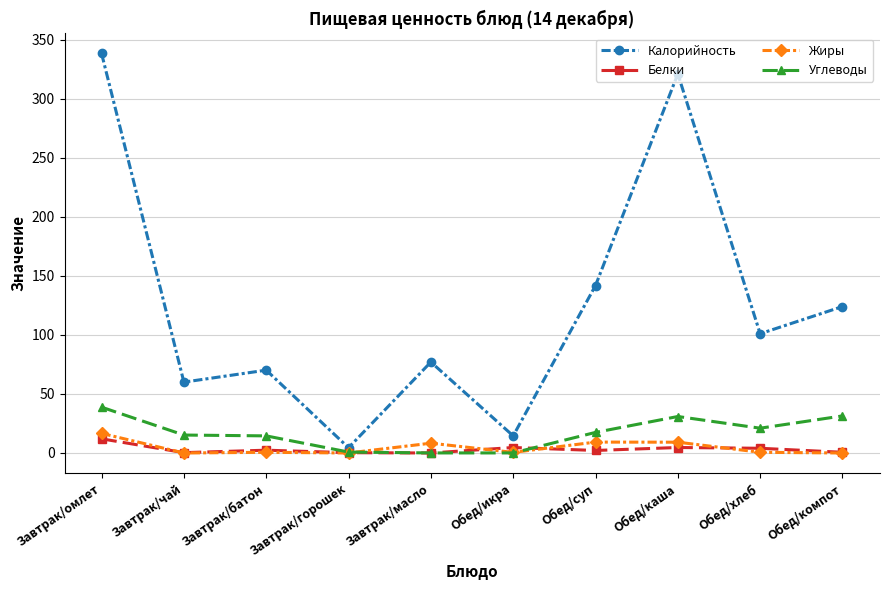

What is the total value across all series at Обед/хлеб?

126.6